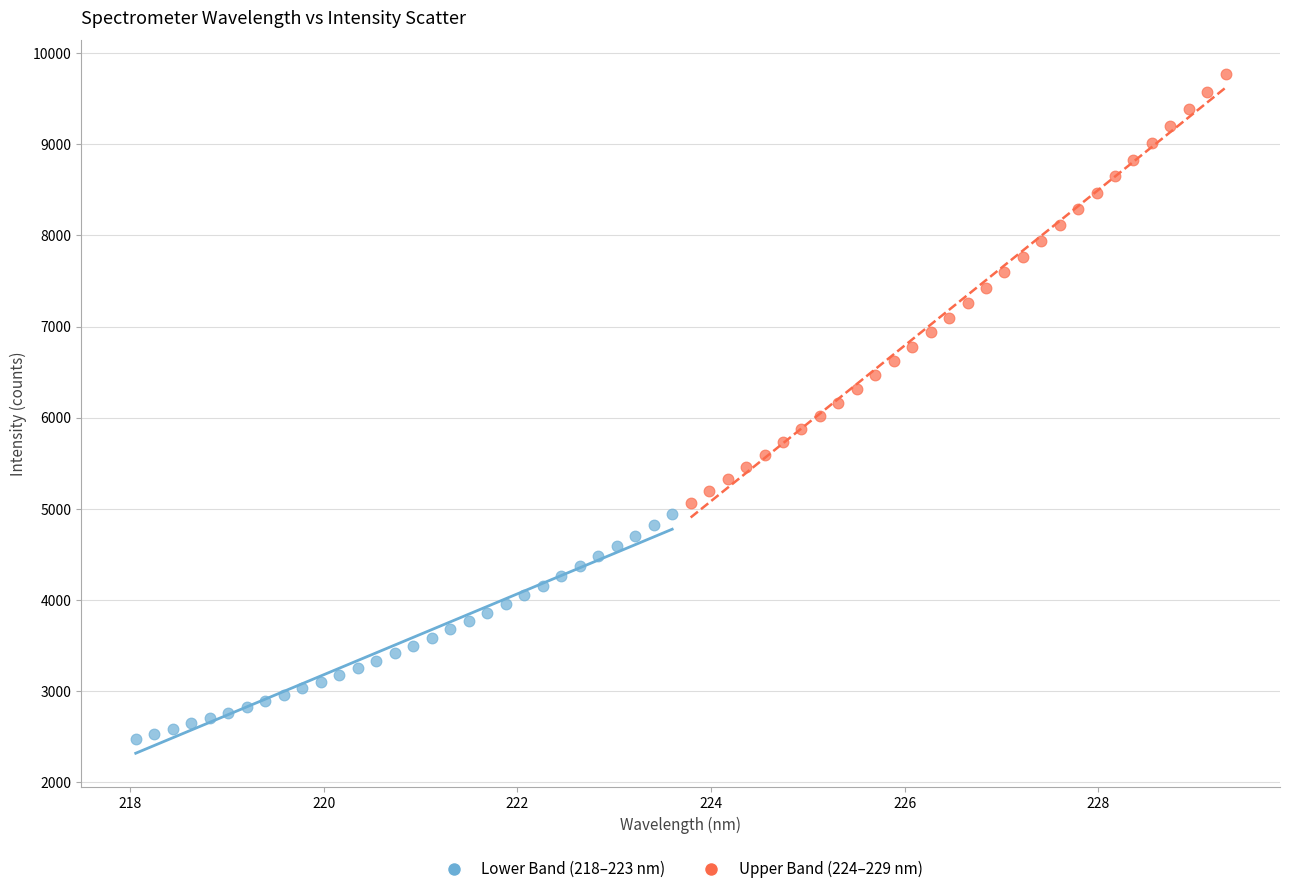

Which series reaches the minimum Y coordinate?

Lower Band (218–223 nm)